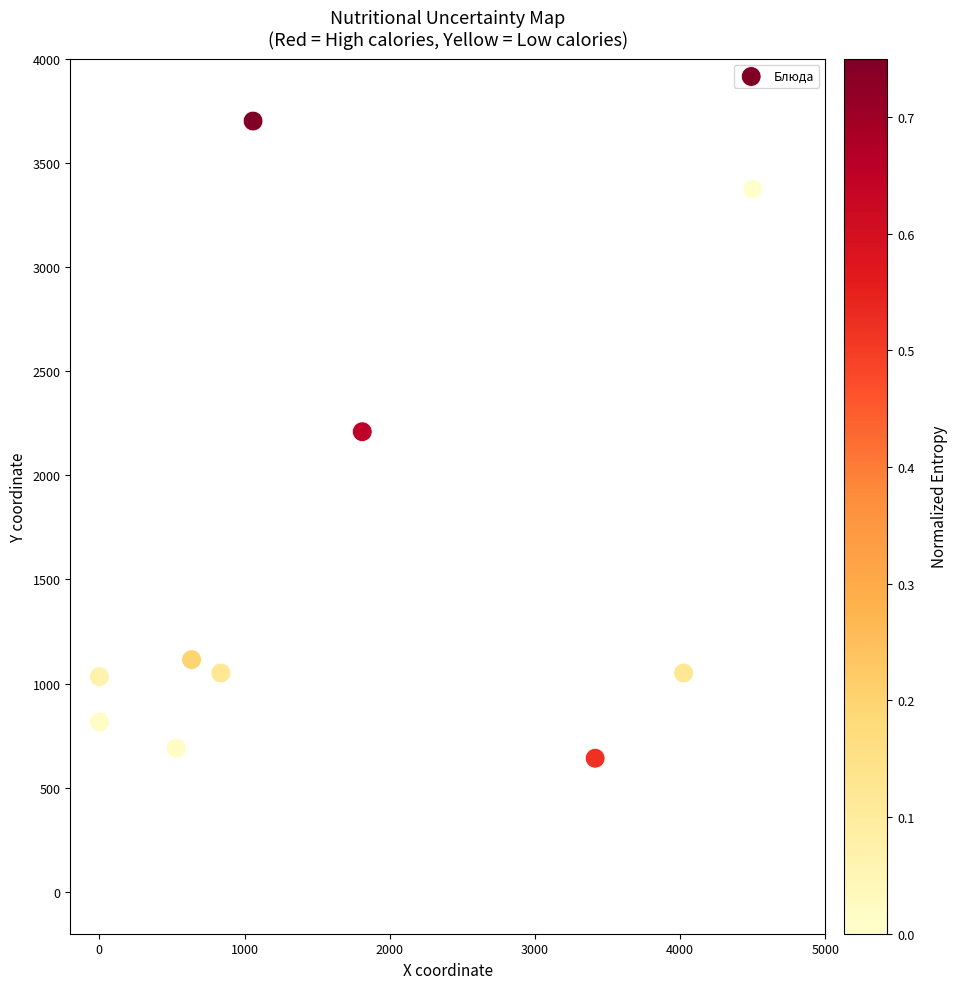

What is the range of X values (max minus min)?

4500.0